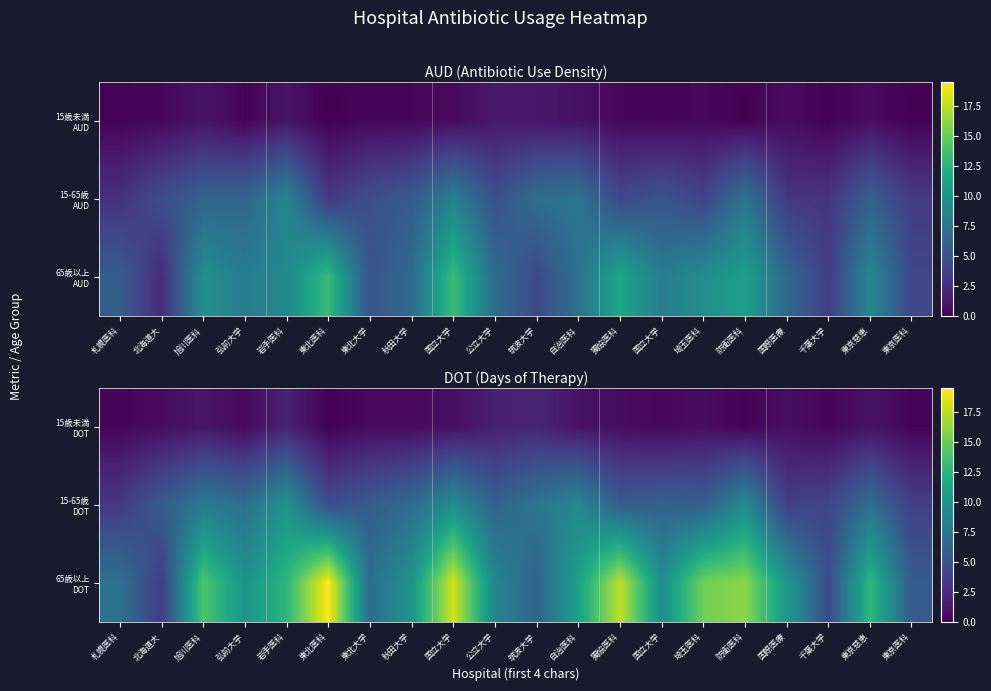

At which category does the chart reach its minimum across all series?

東北医科